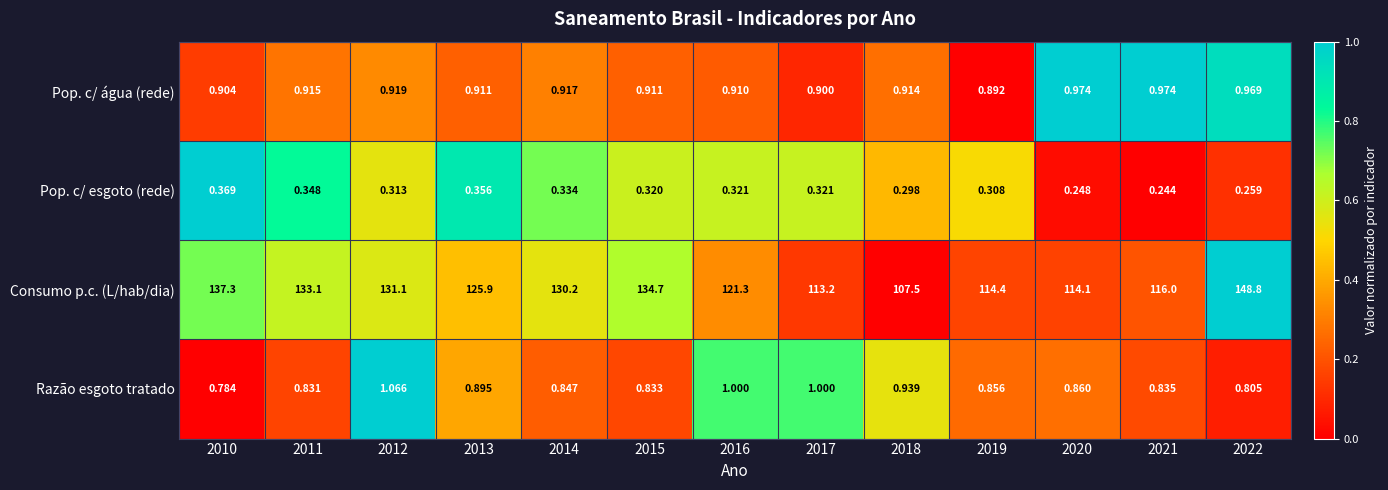

List the series in order of their peak value, highest first.

Consumo p.c. (L/hab/dia), Razão esgoto tratado, Pop. c/ água (rede), Pop. c/ esgoto (rede)